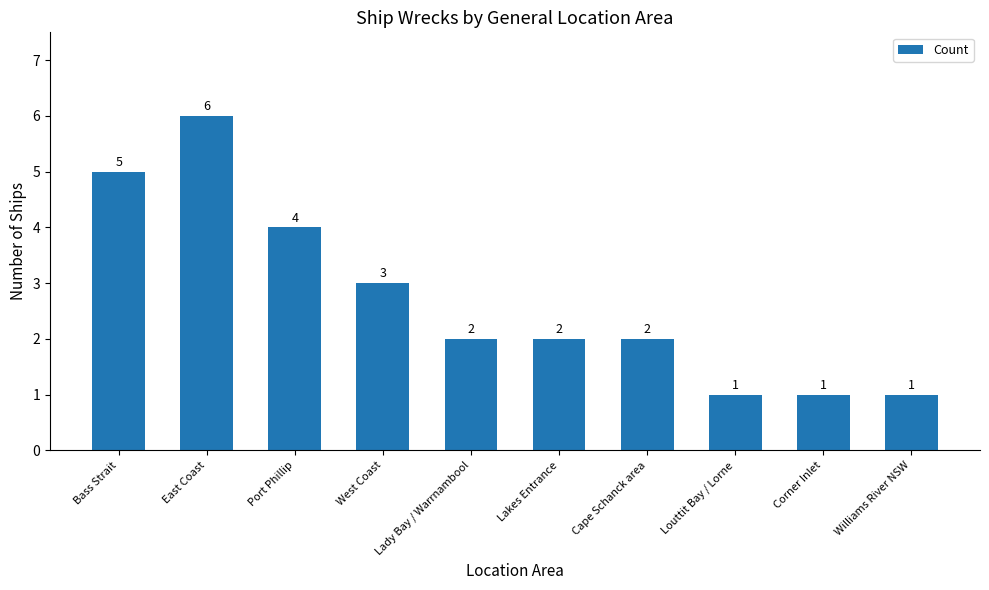

True or false: the data shows 3 at Lady Bay / Warrnambool.

False